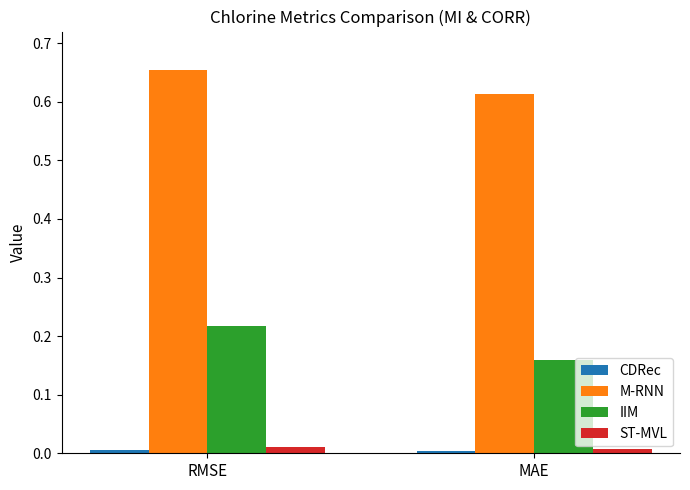

Are the bars grouped side by side (vs. stacked)?

Yes